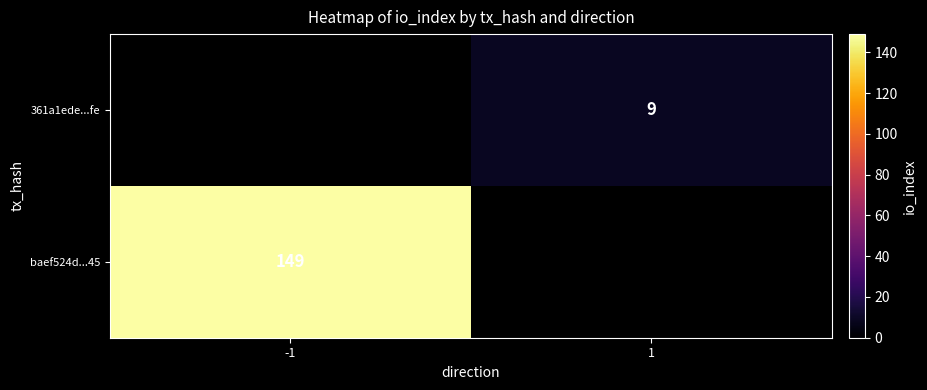

Is it true that baef524d...45 equals 58 at -1?

False